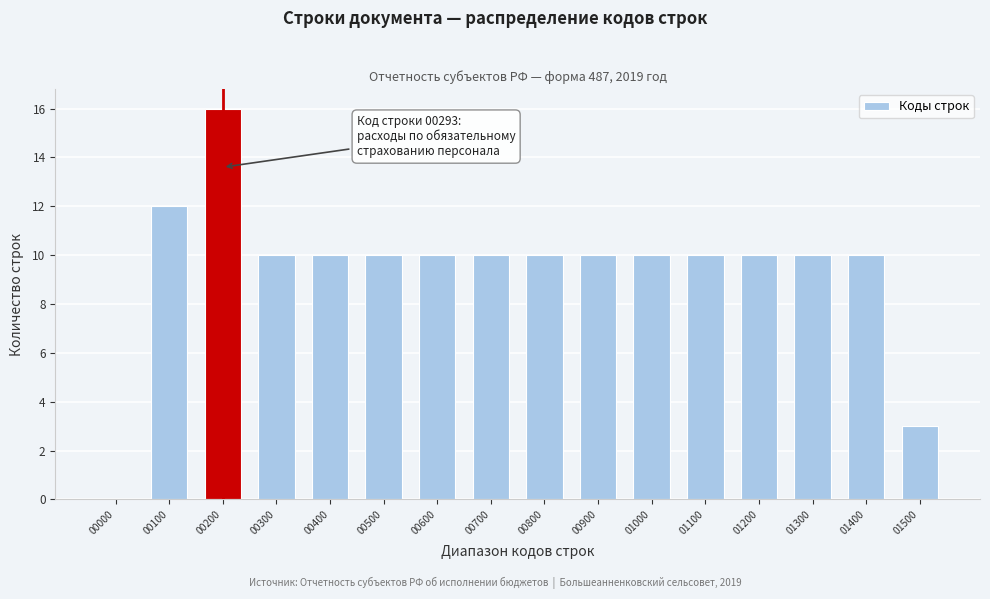

Reading left to right, extract all data points from this chart.

00000=0	00100=12	00200=16	00300=10	00400=10	00500=10	00600=10	00700=10	00800=10	00900=10	01000=10	01100=10	01200=10	01300=10	01400=10	01500=3